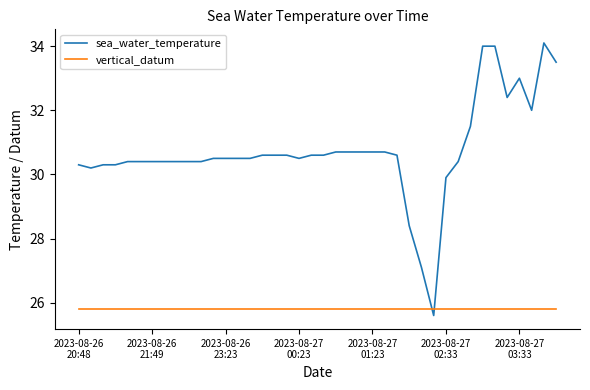

What is the difference between the maximum and minimum values in the sea_water_temperature series?

8.5